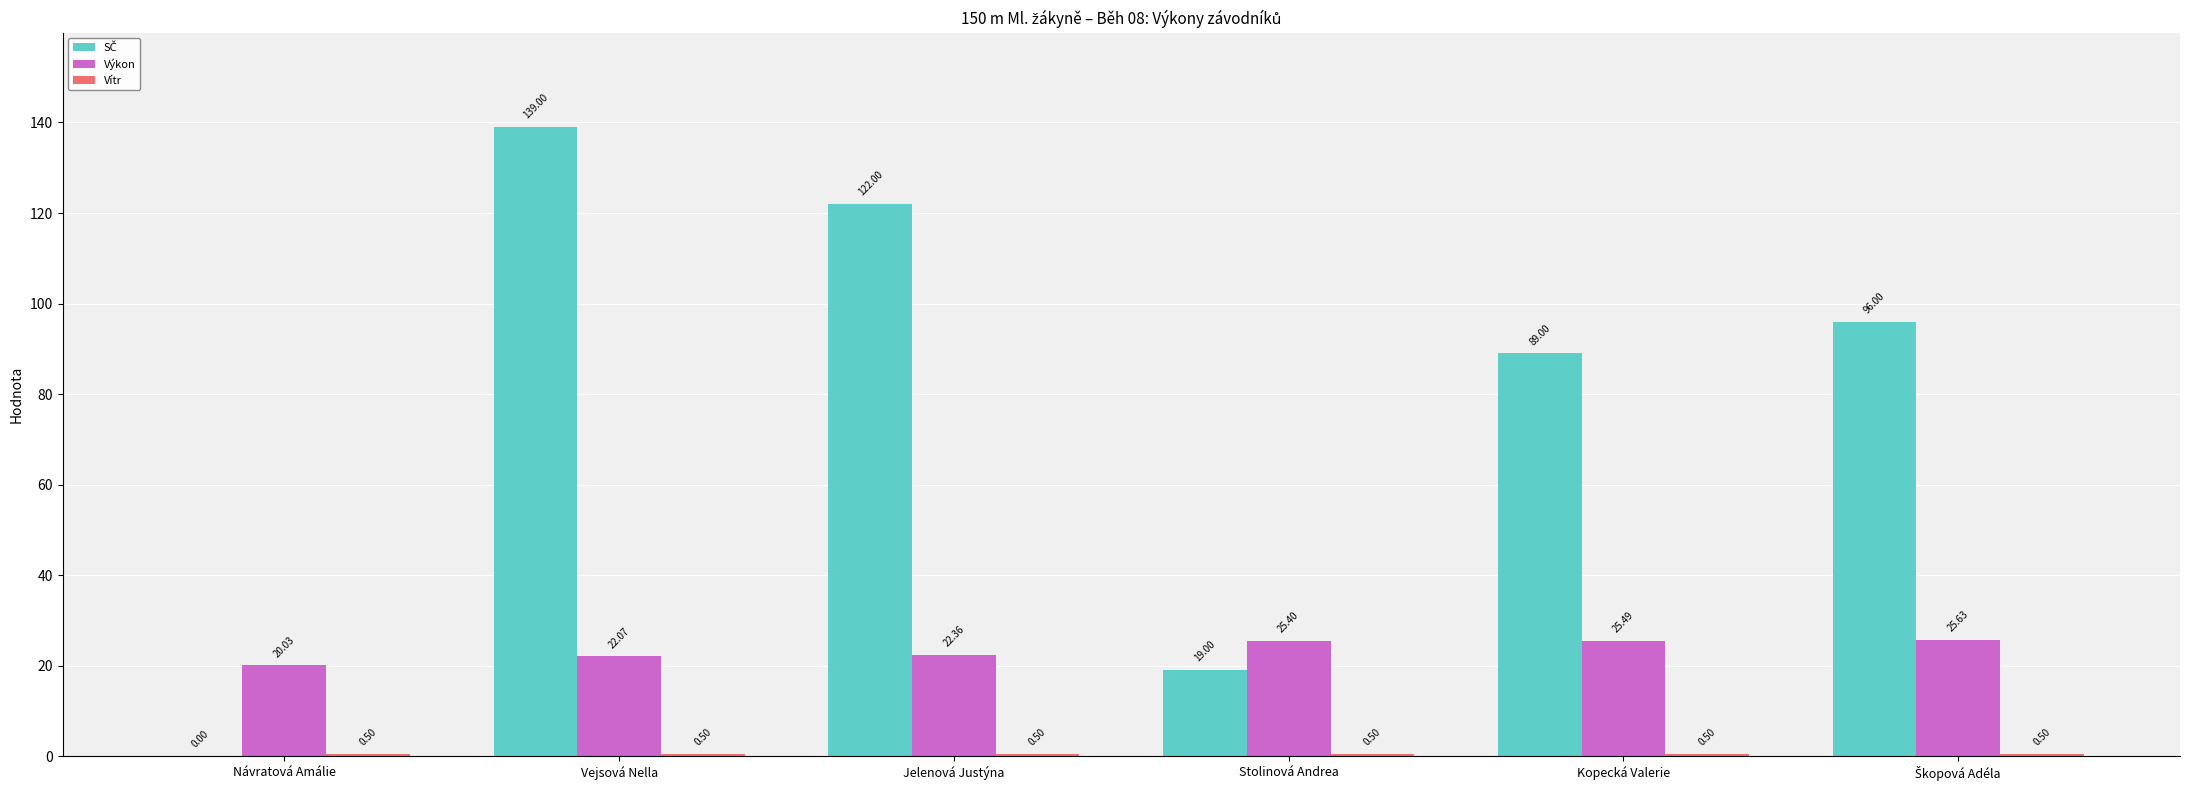

What is the maximum value for Výkon?

25.6